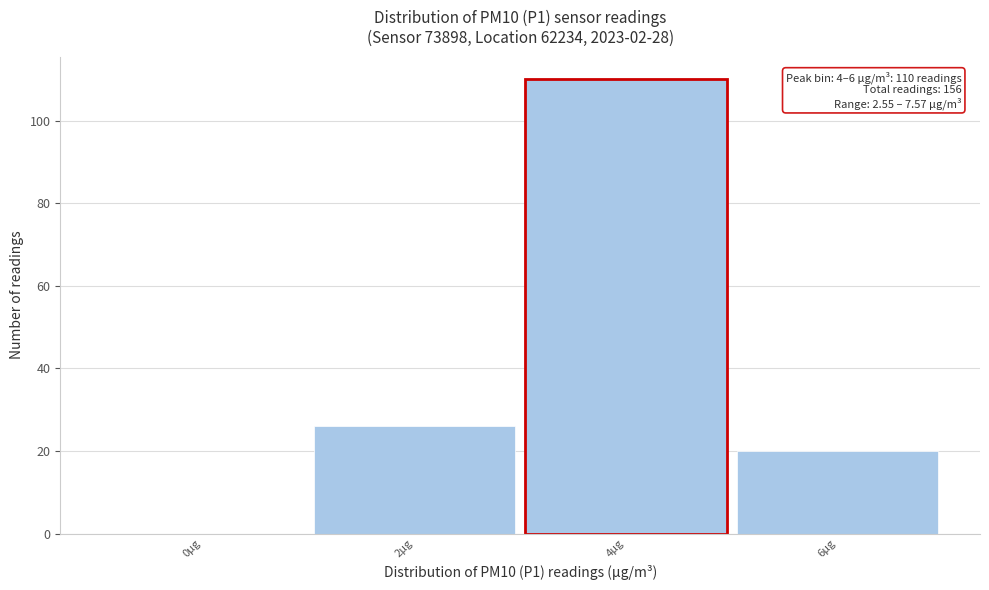

Reading left to right, extract all data points from this chart.

0µg=0	2µg=26	4µg=110	6µg=20